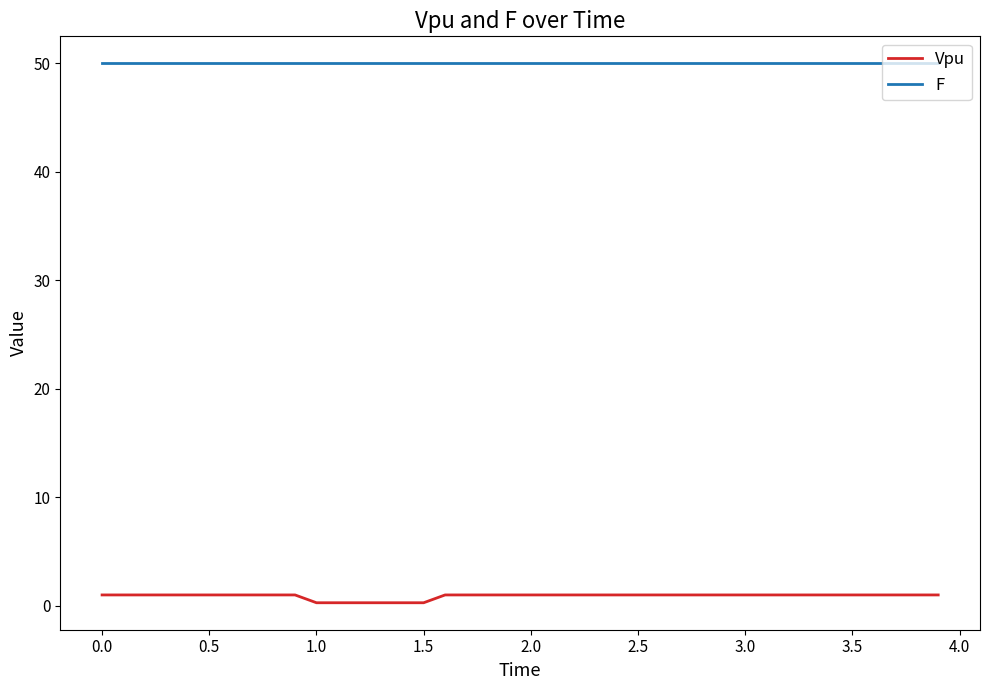

Count the Vpu values in the range 1 to 2.

34